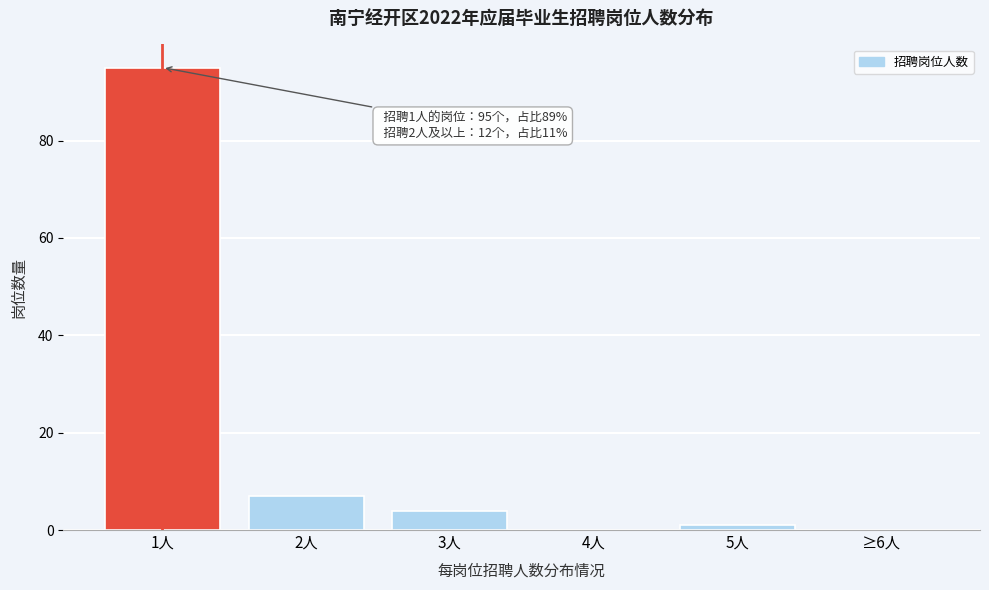

Reading left to right, list all the values displayed in this chart.

1人=95	2人=7	3人=4	4人=0	5人=1	≥6人=0